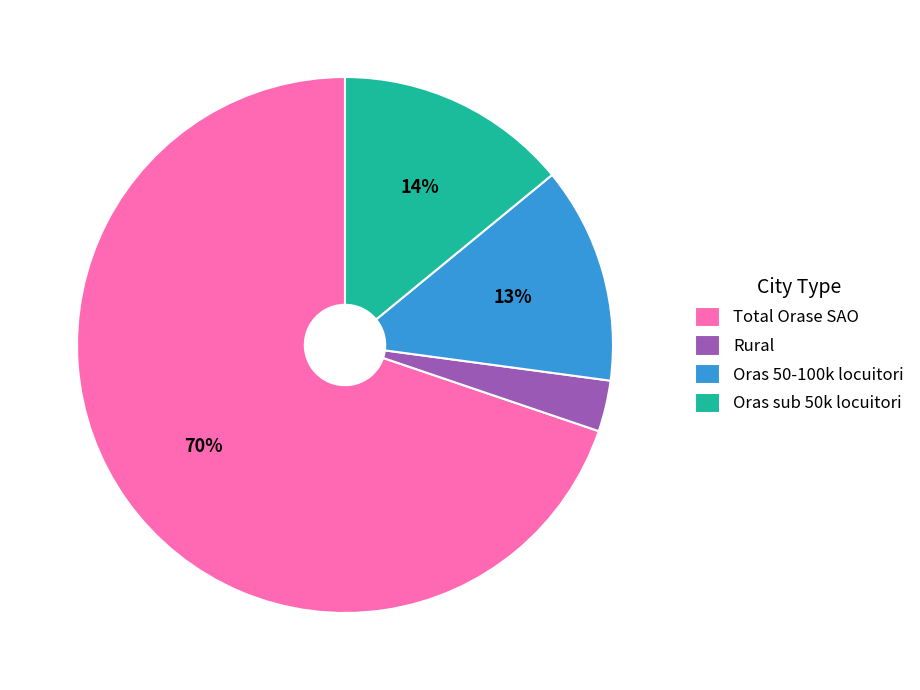

What is the ratio of the value at Total Orase SAO to the value at Oras sub 50k locuitori?

5.0